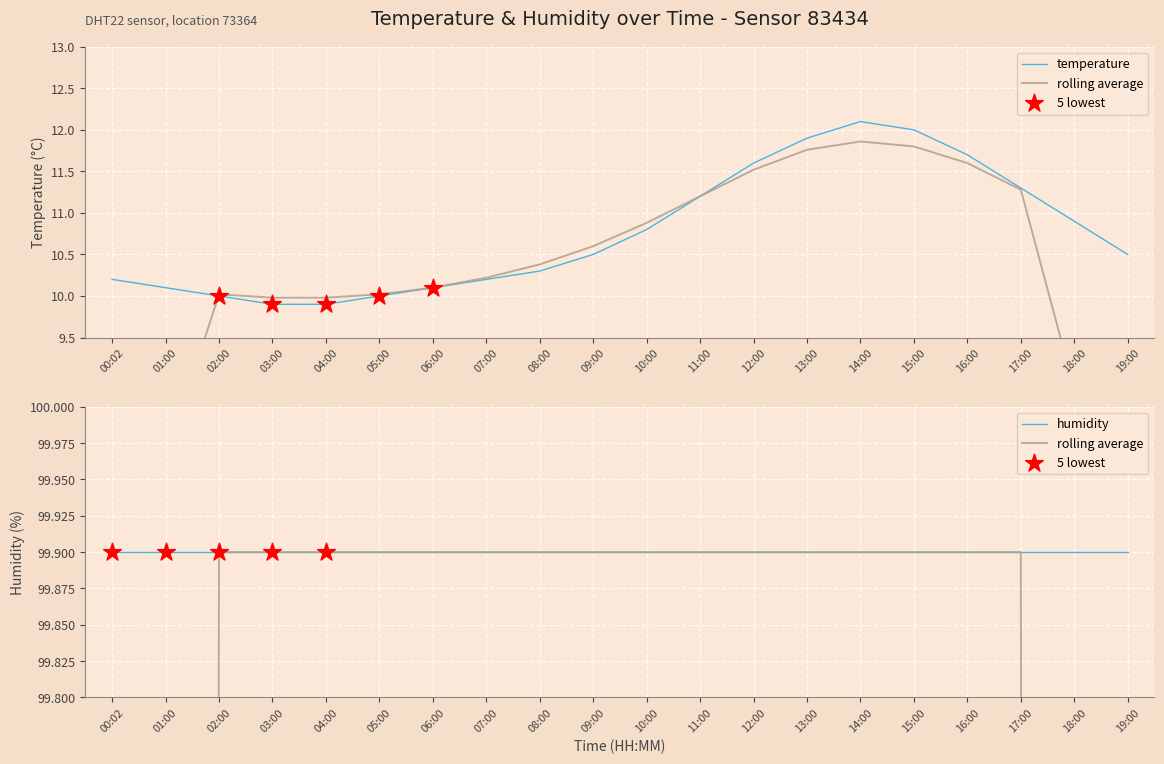

Approximately how many times larger is the value at 13:00 compared to 18:00?

1.1